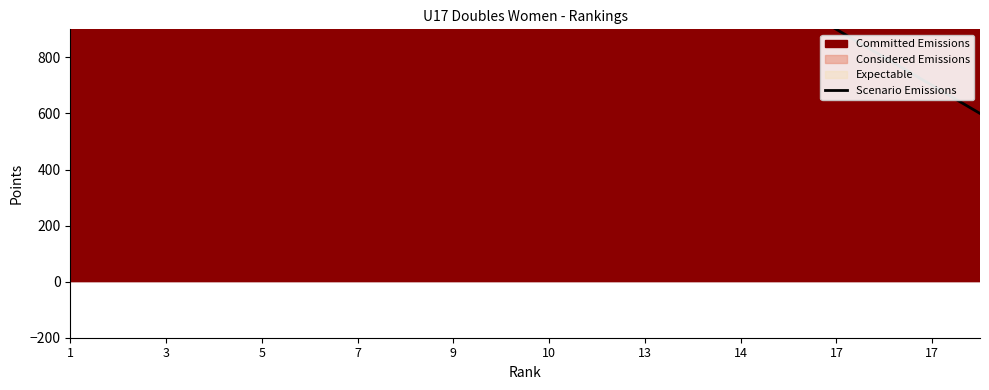

What is the difference between the maximum and minimum values?

2900